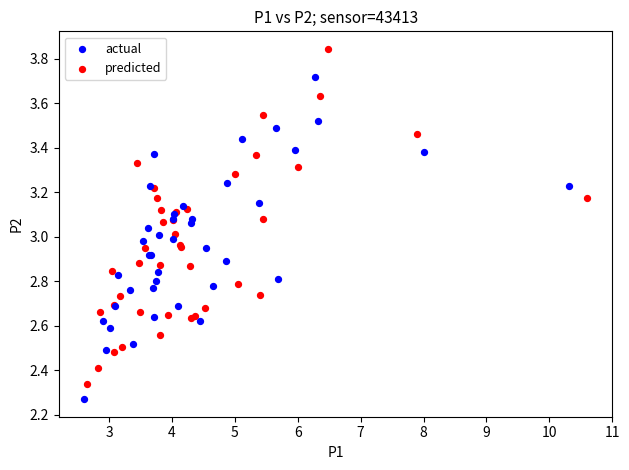

Which series has the largest Y range (max minus min)?

predicted